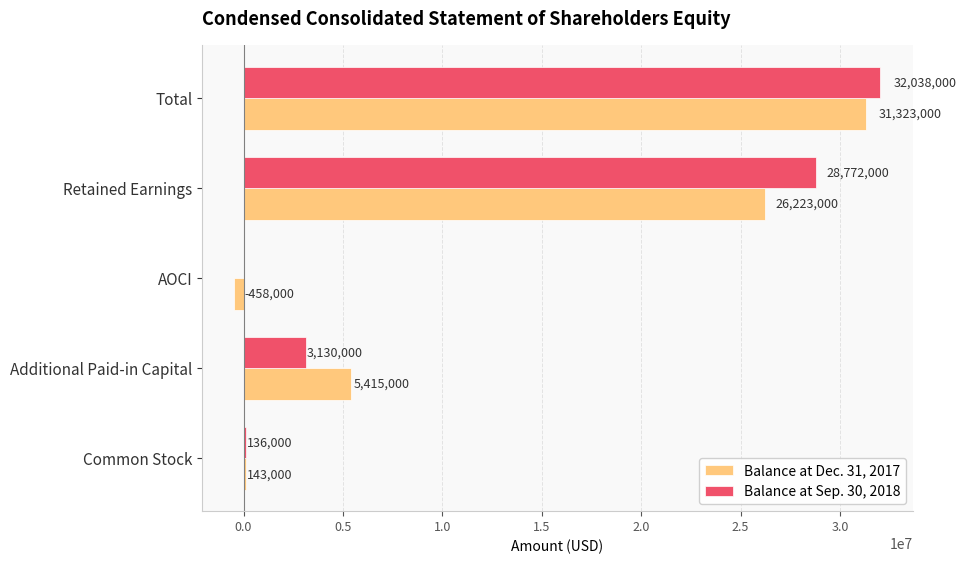

What is the sum of the Balance at Sep. 30, 2018 values at Total and AOCI?

32038000